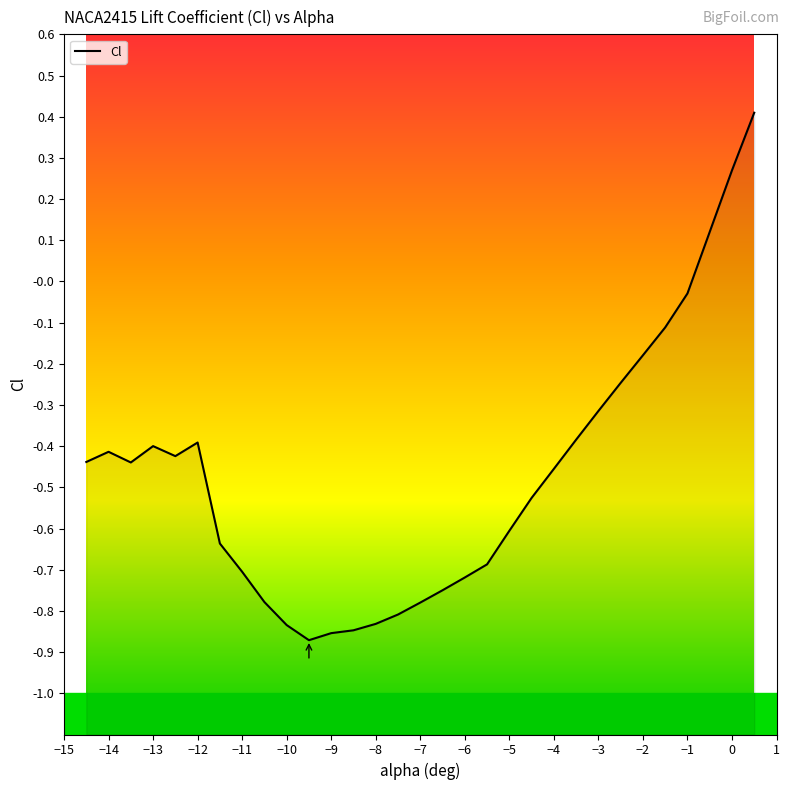

Reading left to right, transcribe all the data shown in this chart.

-0.4	-0.4	-0.4	-0.4	-0.4	-0.4	-0.6	-0.7	-0.8	-0.8	-0.9	-0.9	-0.8	-0.8	-0.8	-0.8	-0.7	-0.7	-0.7	-0.6	-0.5	-0.5	-0.4	-0.3	-0.2	-0.2	-0.1	-0.0	0.3	0.4